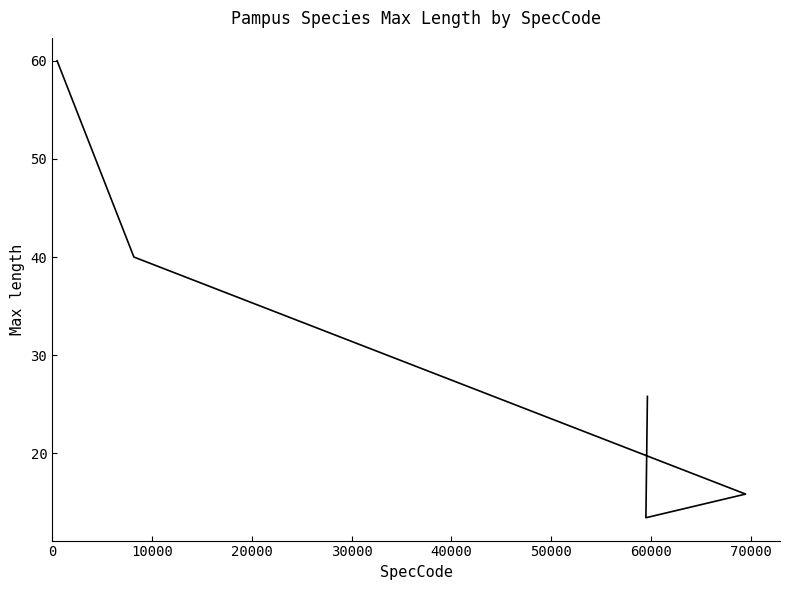

Is it true that the value at 30000 is 21.3?

False